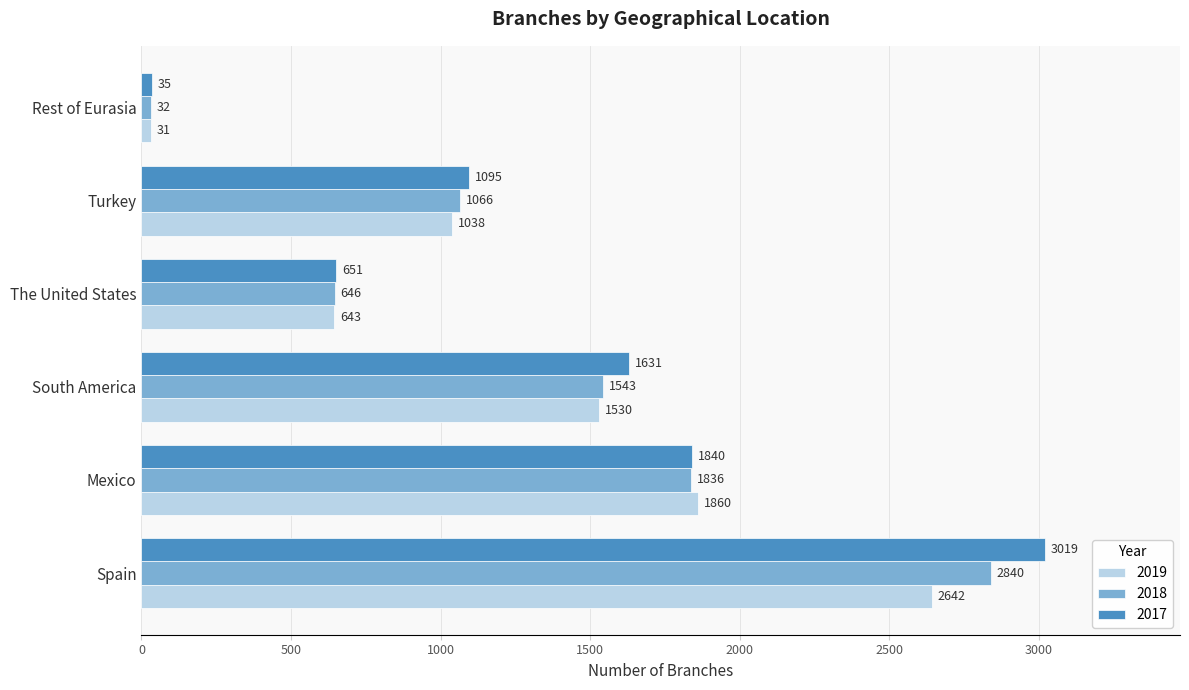

Which label corresponds to the smallest value in the chart?

Rest of Eurasia